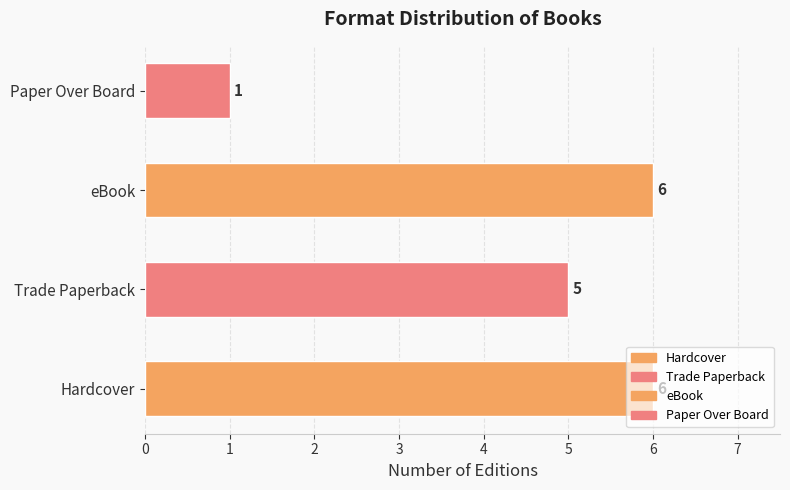

What is the minimum value shown in the chart?

1